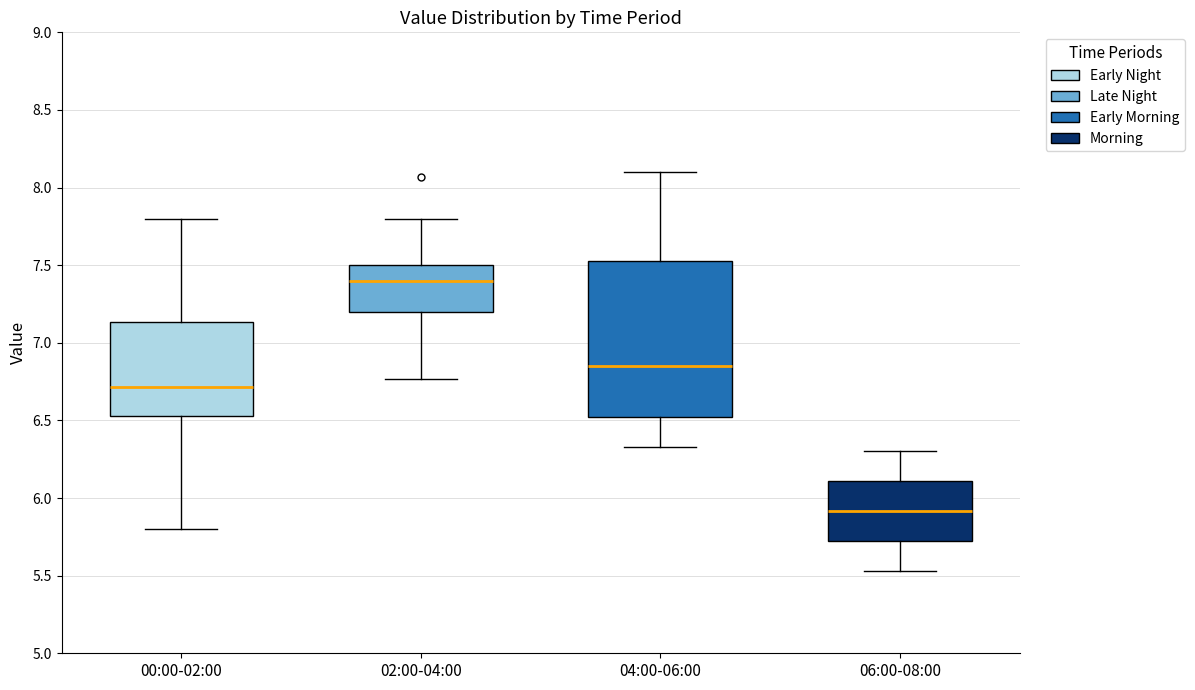

Comparing the boxes themselves (not the whiskers), which one is the tallest?

04:00-06:00